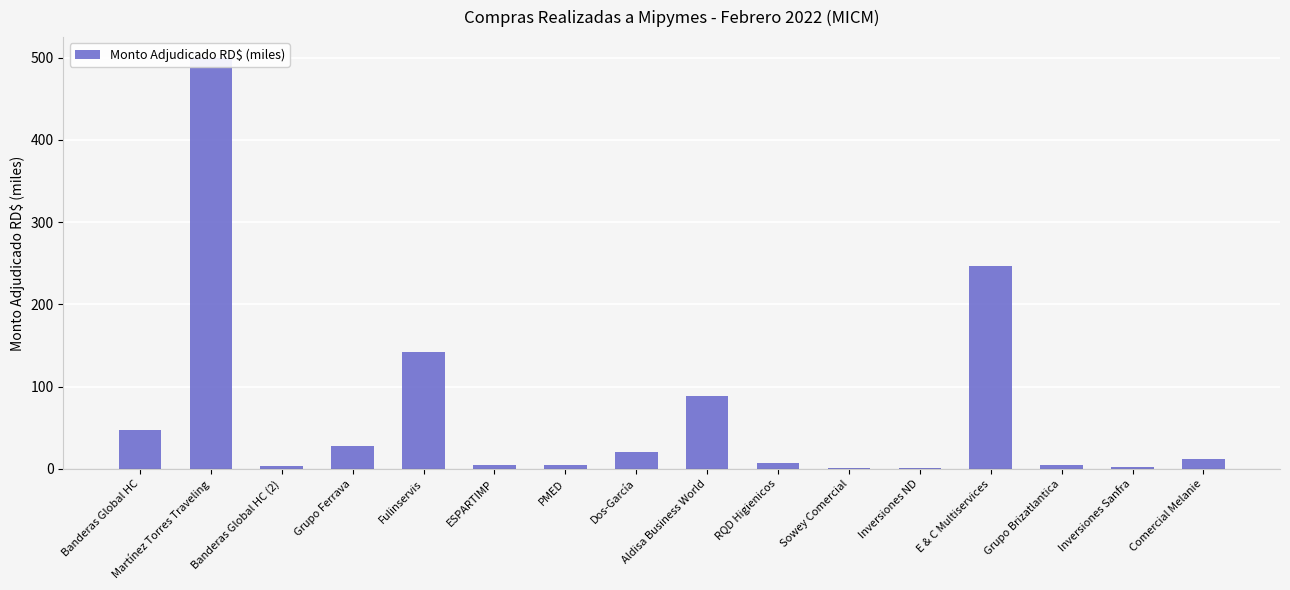

How many bars are there in total?

16